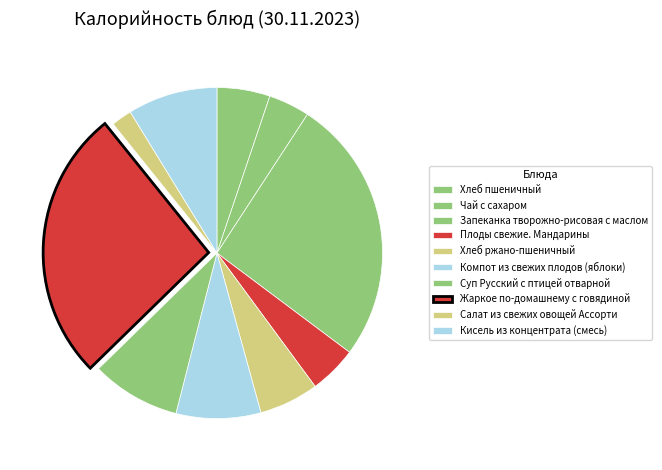

Is there any slice that represents more than half of the pie?

No